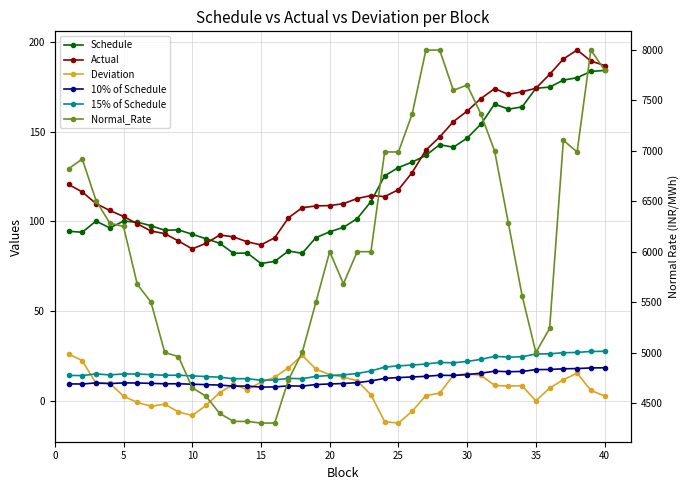

What is the difference between the maximum and second lowest values in the 10% of Schedule series?

10.6